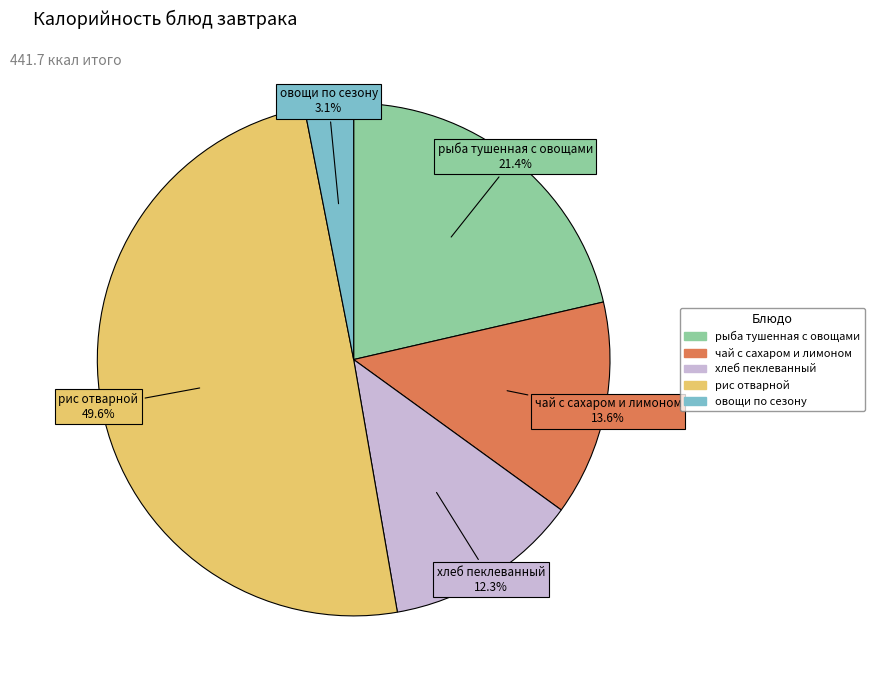

What is the smallest slice in the pie chart?

овощи по сезону